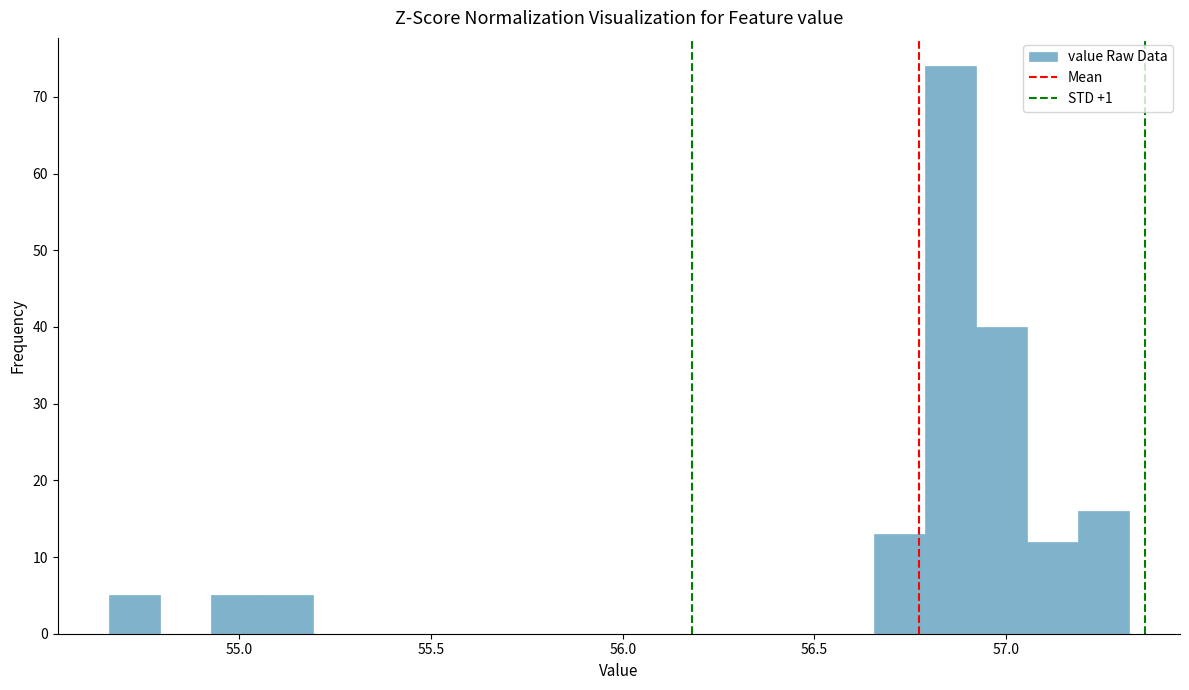

Around what value on the x-axis is the tallest bar? Give the approximate position of its centre, as read against the axis.

56.85